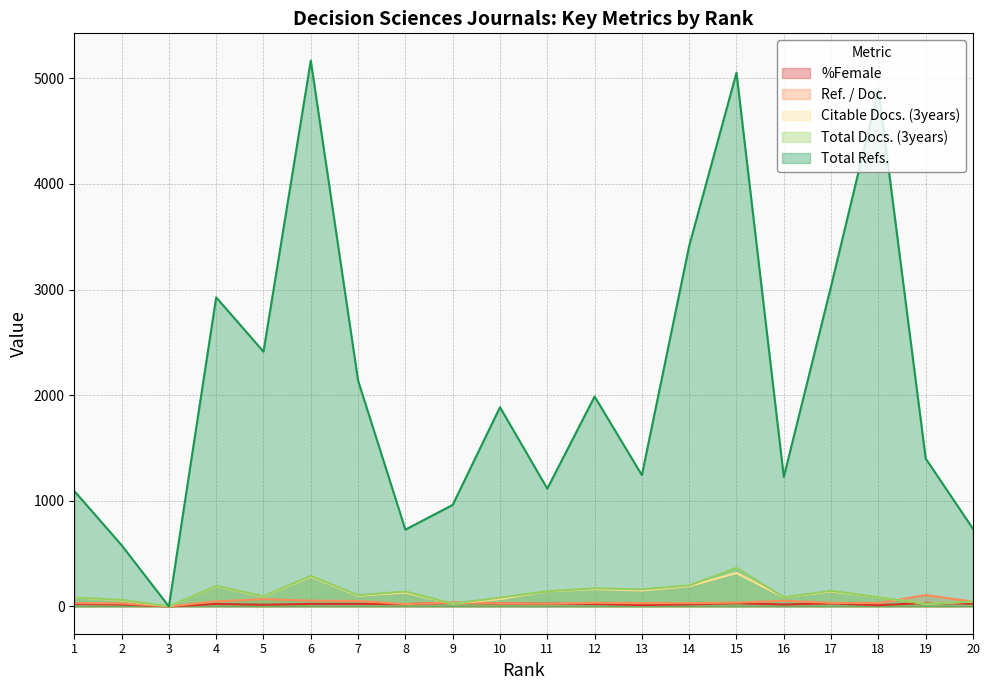

What is the difference between the maximum and minimum values in the Ref. / Doc. series?

107.7